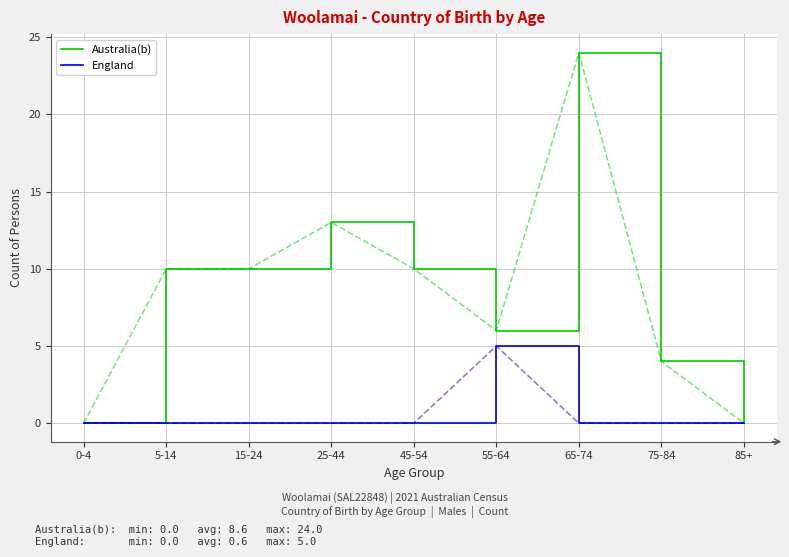

List the series in order of their overall mean, highest first.

Australia(b), England